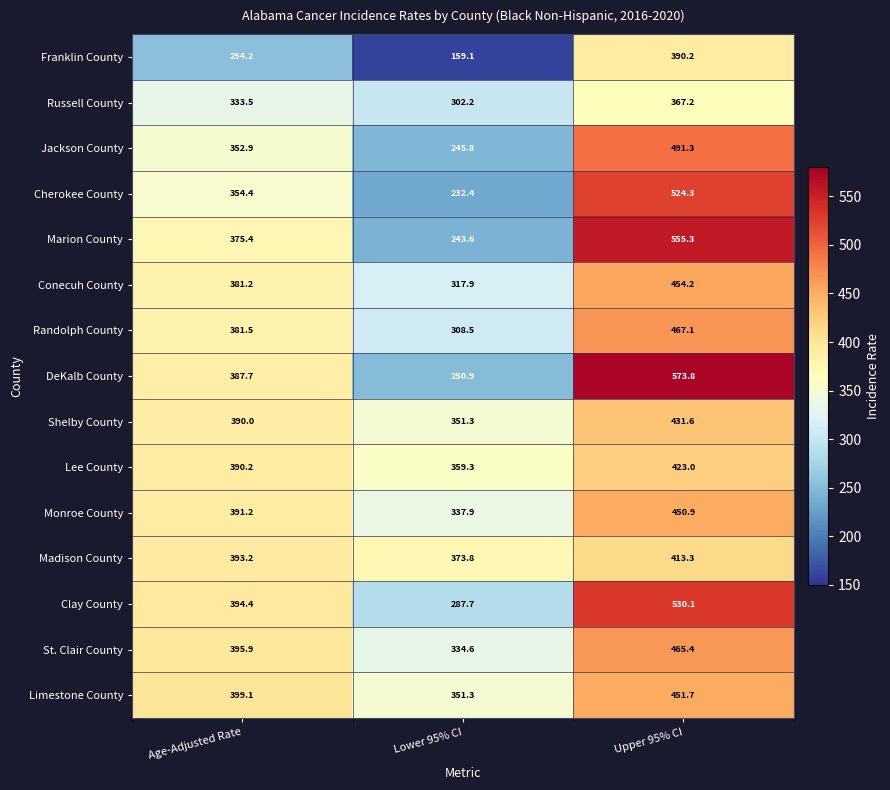

Which series has the largest range (max minus min)?

DeKalb County